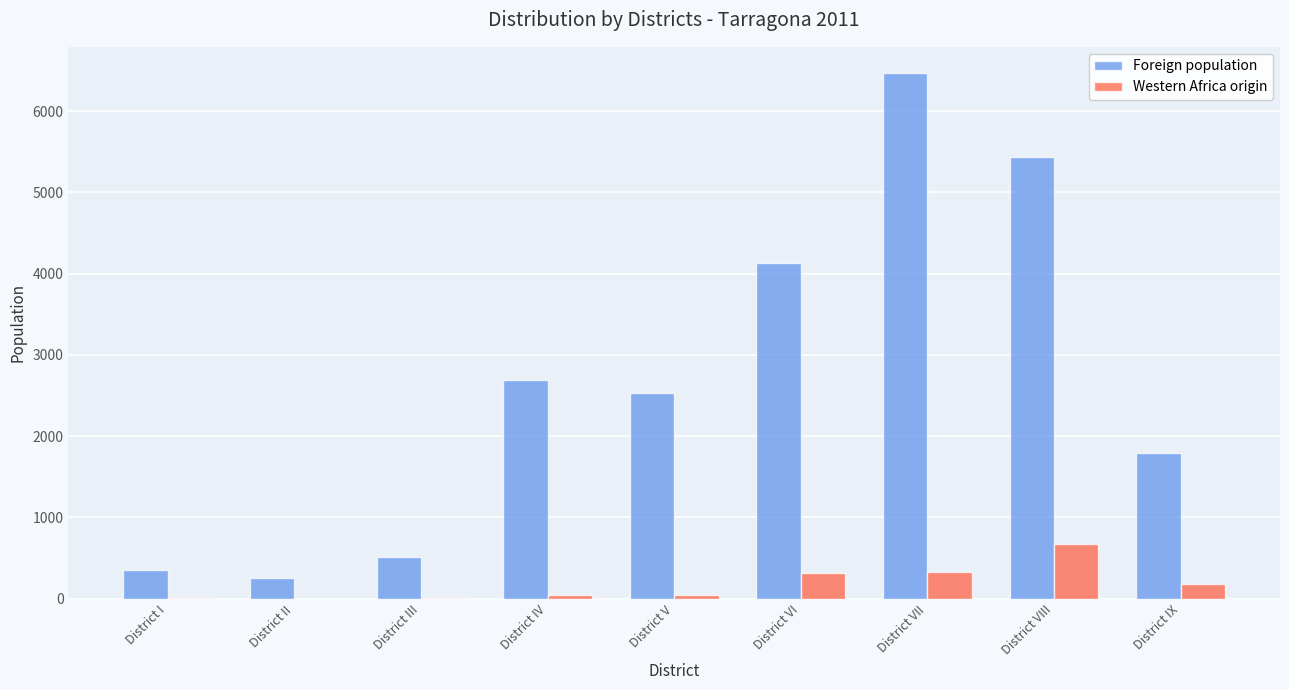

The Foreign population series shows 258 at District II. True or false?

True